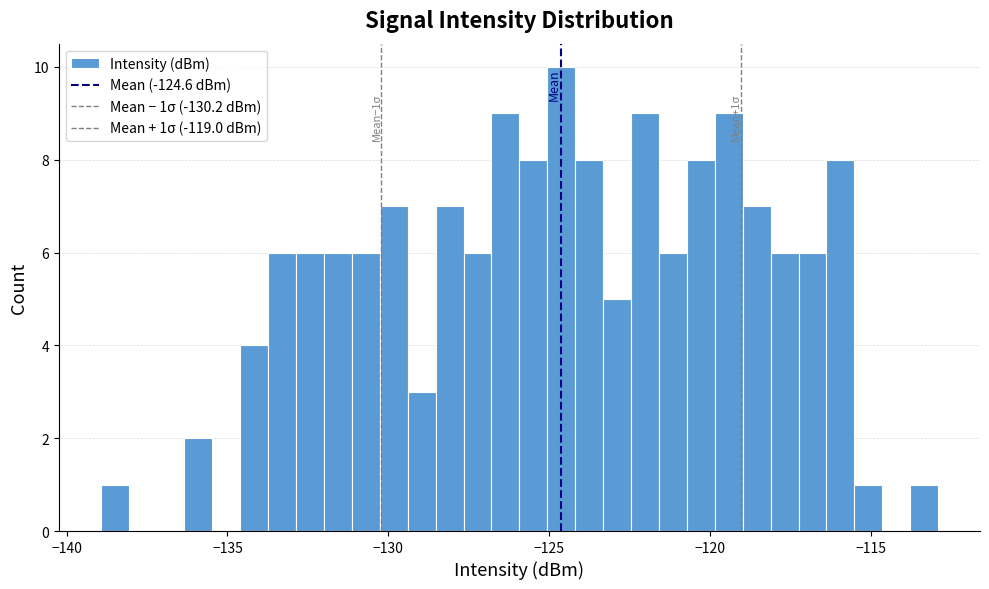

Read against the x-axis, roughly where is the centre of the tallest bar?

-124.5